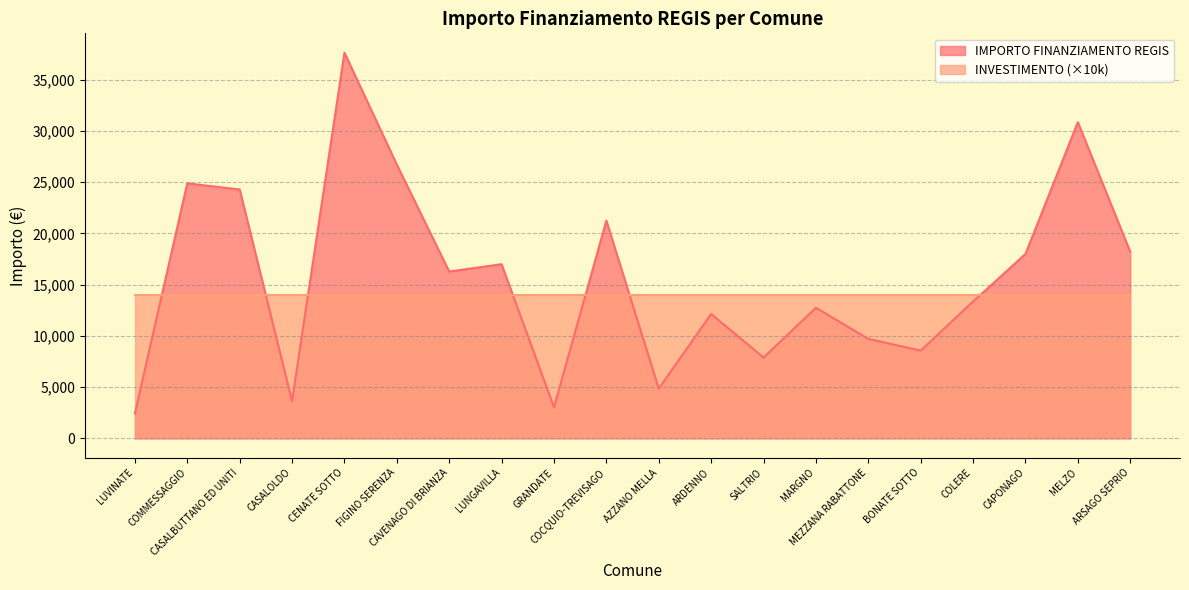

Between CASALOLDO and GRANDATE, which is larger?

CASALOLDO